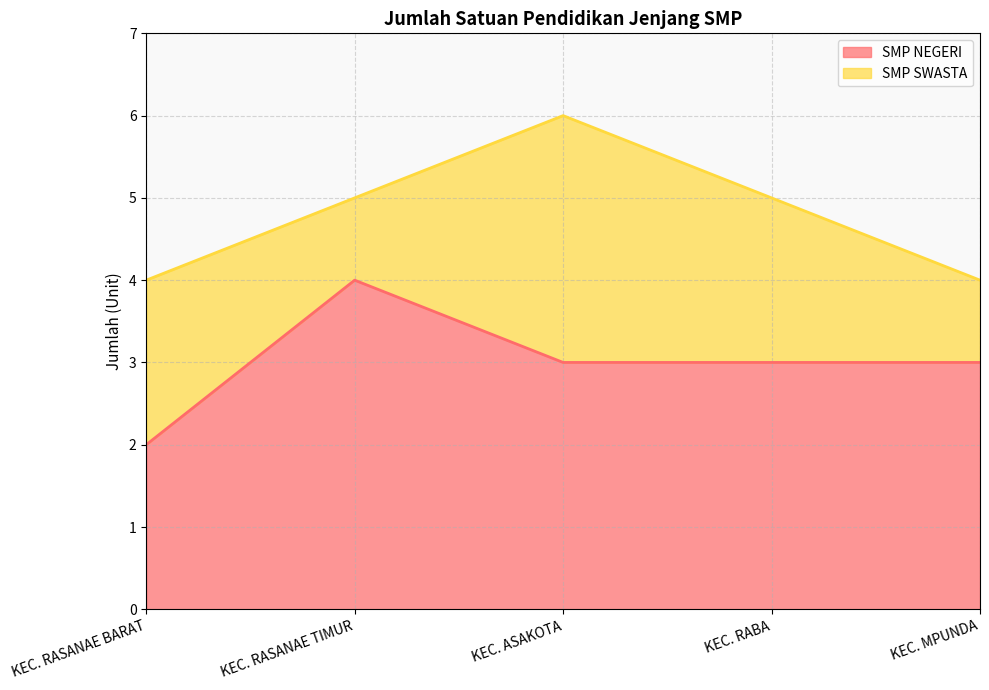

At which category does the data reach its first local peak?

KEC. RASANAE TIMUR